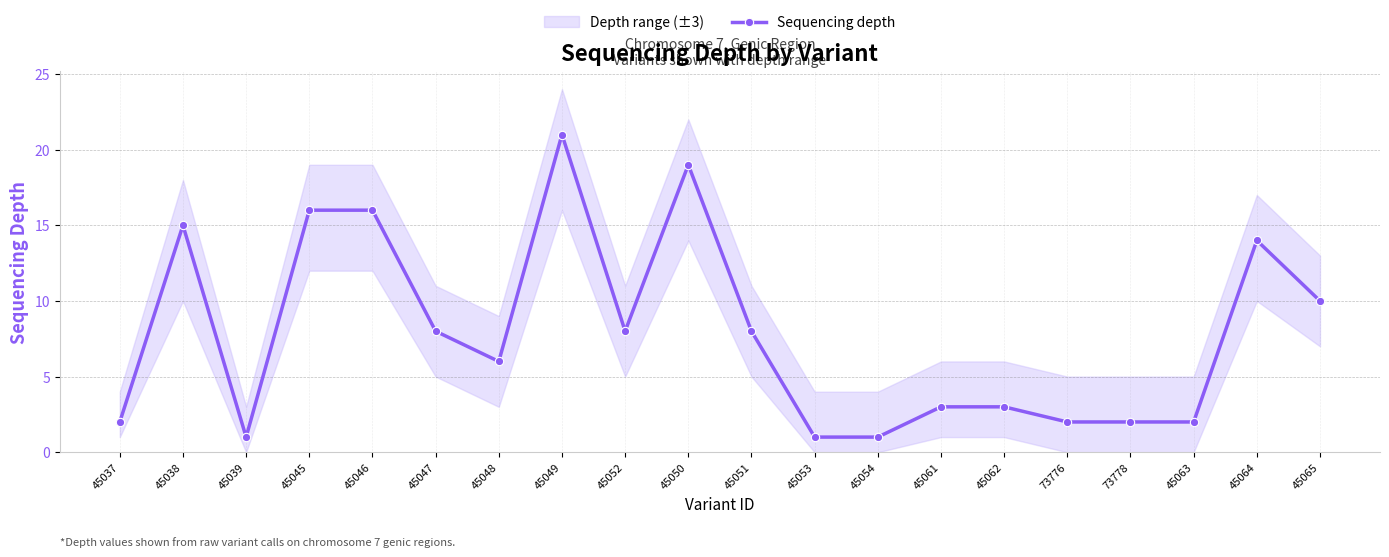

Rank the categories by value from highest to lowest.

45049, 45050, 45045, 45046, 45038, 45064, 45065, 45047, 45052, 45051, 45048, 45061, 45062, 45037, 73776, 73778, 45063, 45039, 45053, 45054